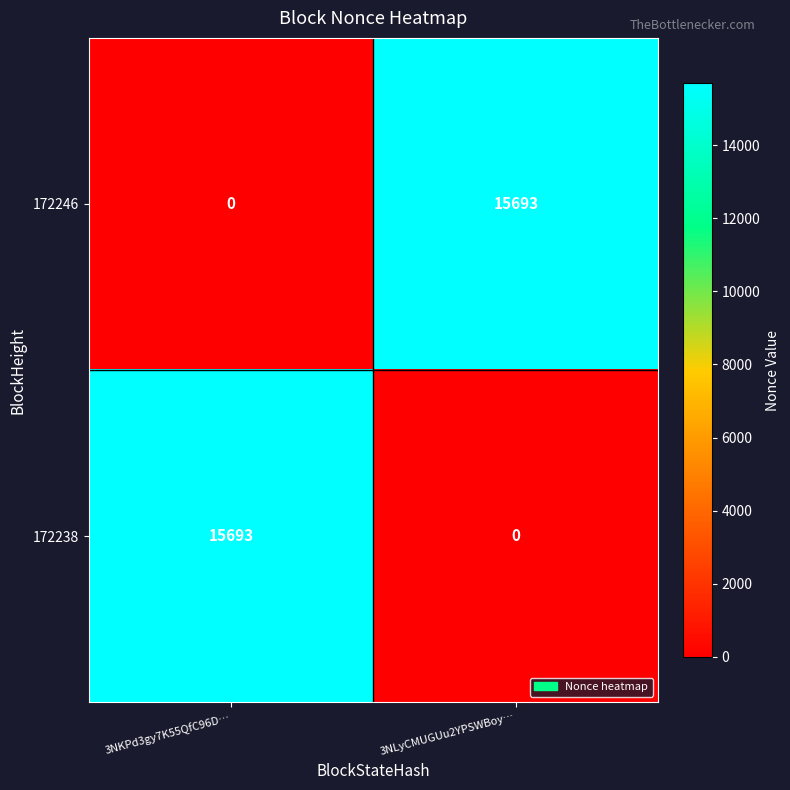

What is the spread (max minus min) of values at 3NKPd3gy7K55QfC96D…?

15693